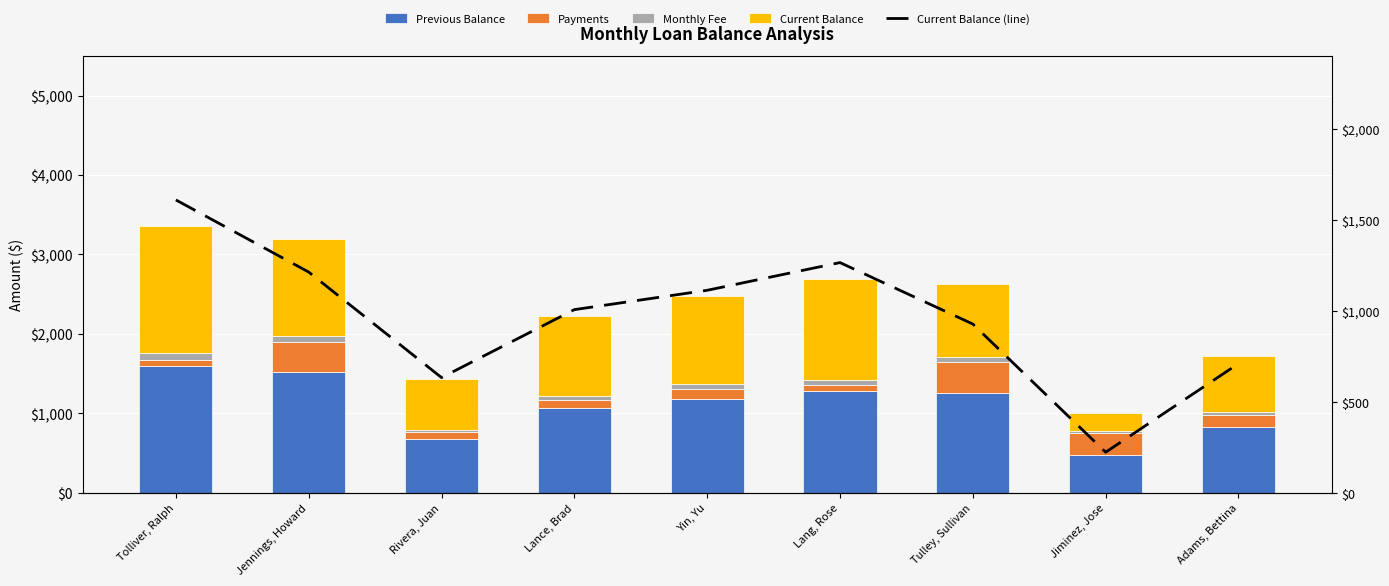

Which category has the lowest value in the Monthly Fee series?

Jiminez, Jose